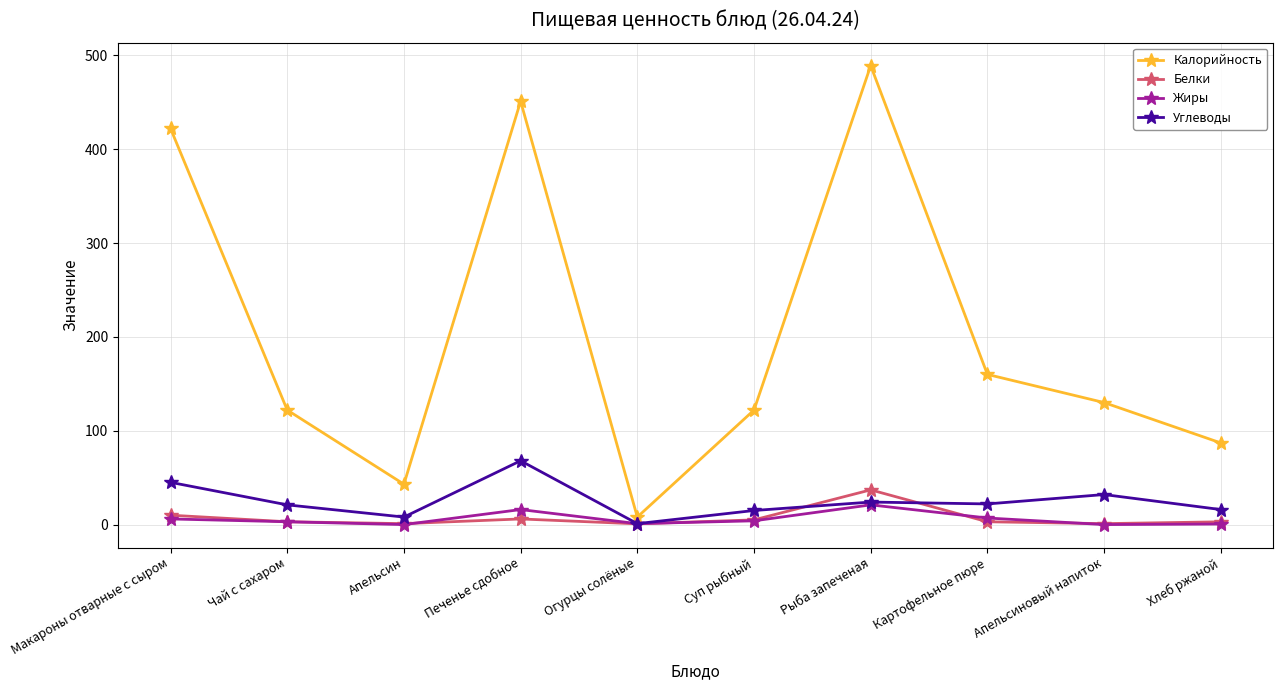

What are all the series names shown in the legend?

Калорийность, Белки, Жиры, Углеводы